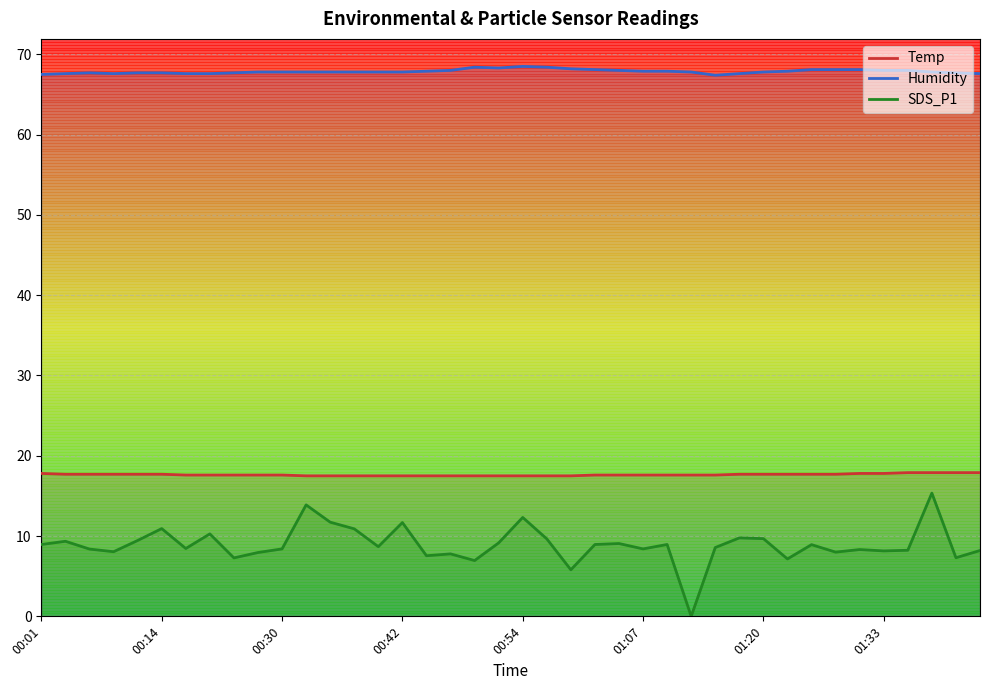

Which series has the largest total across all categories?

Humidity